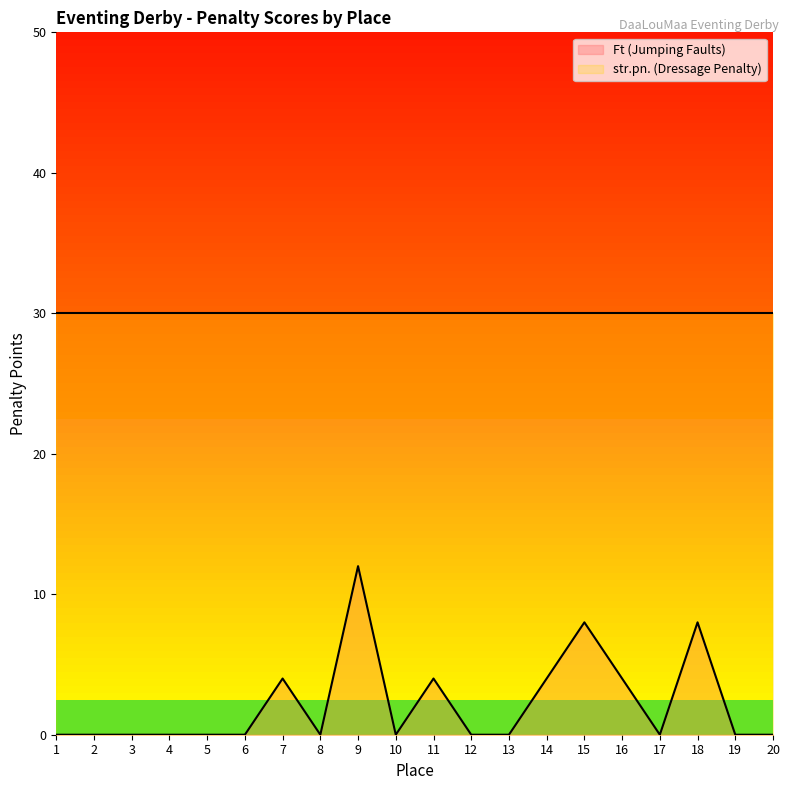

What is the change in value from 12 to 16?

+4